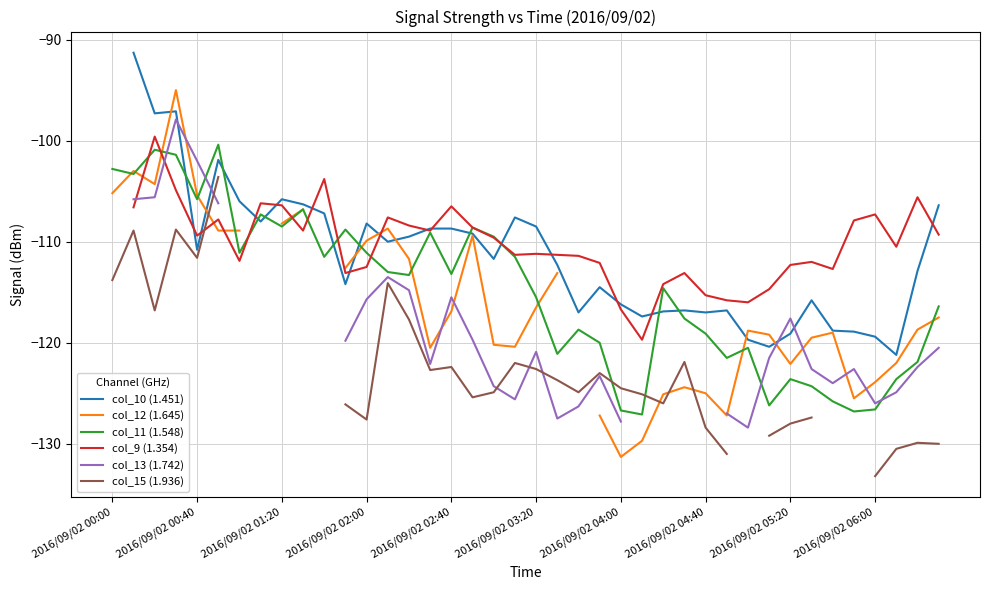

What is the lowest value of the col_11 (1.548) series?

-127.1